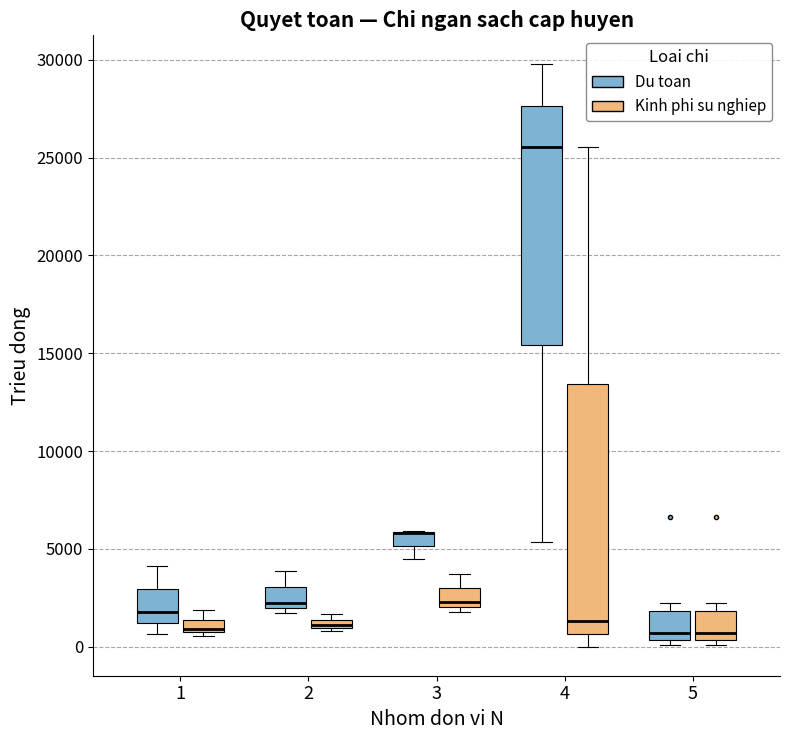

Where is the lower edge of the box for 1 (Kinh phi su nghiep) on the y-axis? The values are not printed on the chart, so give them approximately, as read against the axis.

500